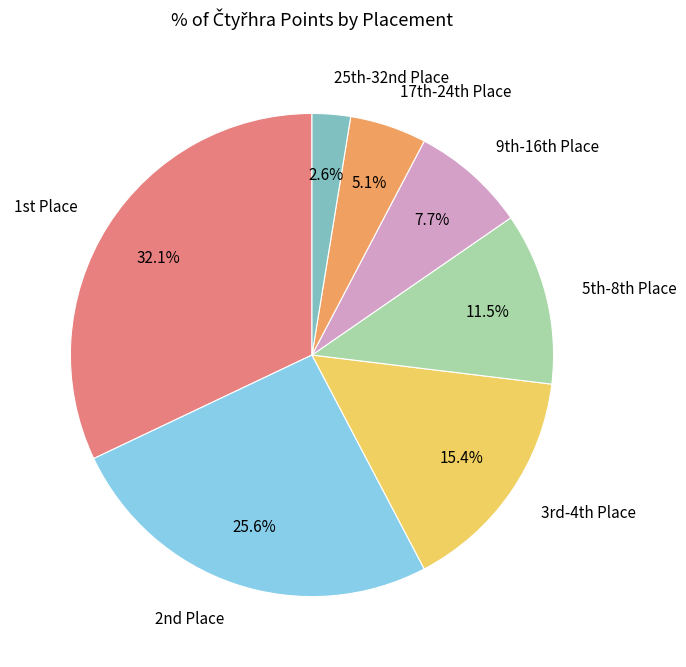

Rank the categories by value from lowest to highest.

25th-32nd Place, 17th-24th Place, 9th-16th Place, 5th-8th Place, 3rd-4th Place, 2nd Place, 1st Place